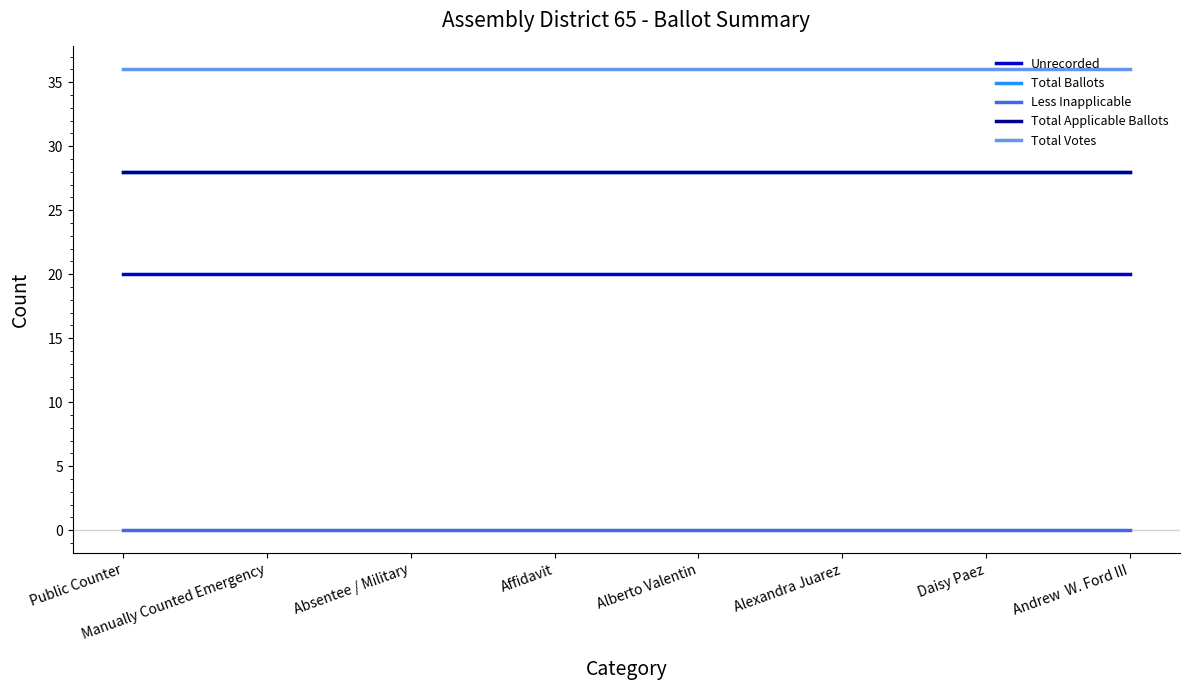

Is this an area chart (filled region under the line)?

No